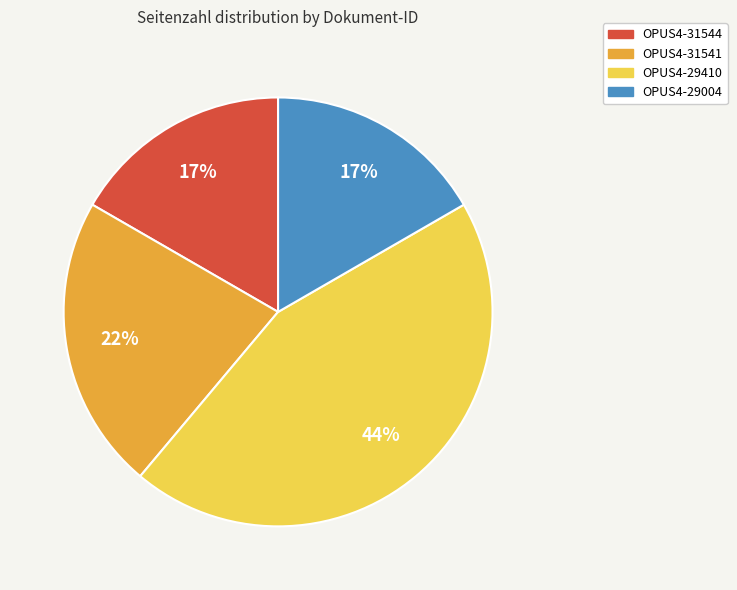

How many segments does this pie chart have?

4